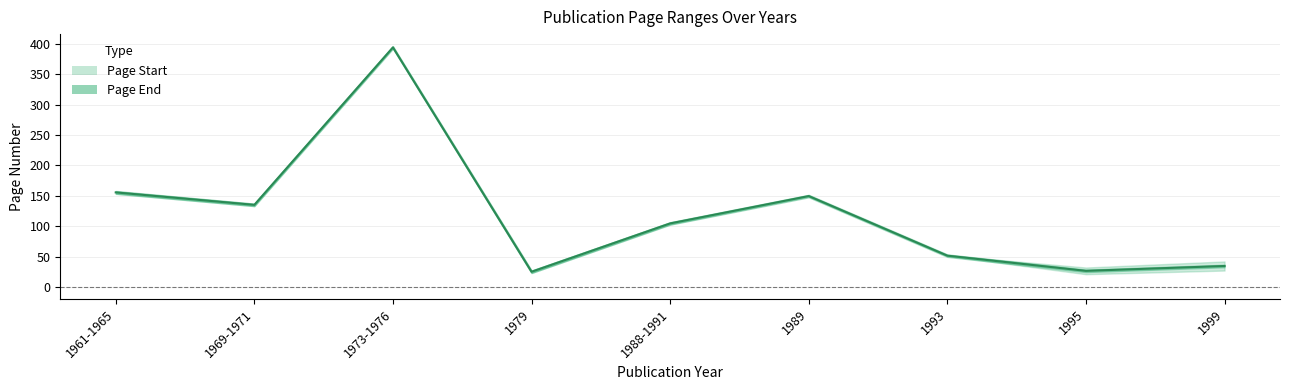

Reading left to right, what are all the values shown in this chart?

1961-1965=155.5	1969-1971=135.0	1973-1976=394.0	1979=25.0	1988-1991=104.5	1989=149.5	1993=51.5	1995=26.5	1999=34.5